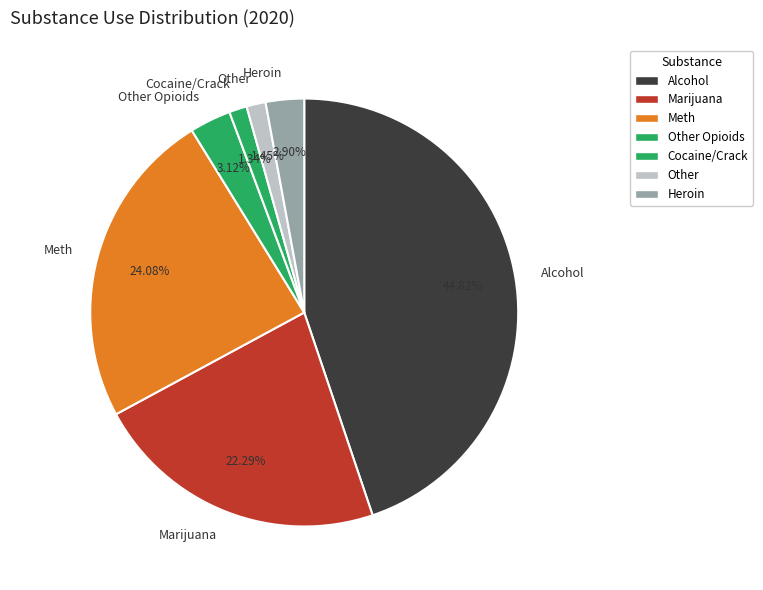

What percentage is NOT represented by Marijuana?

77.7%